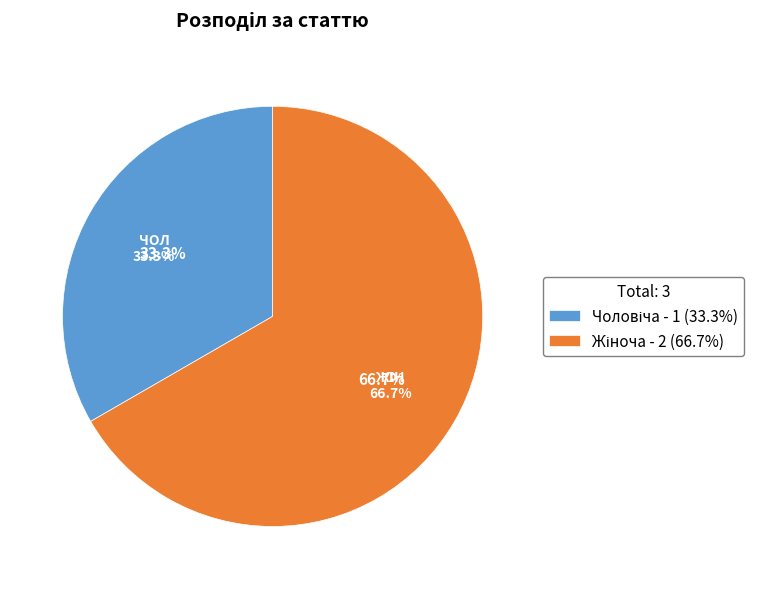

To the nearest percent, what portion does Жіноча represent?

67%